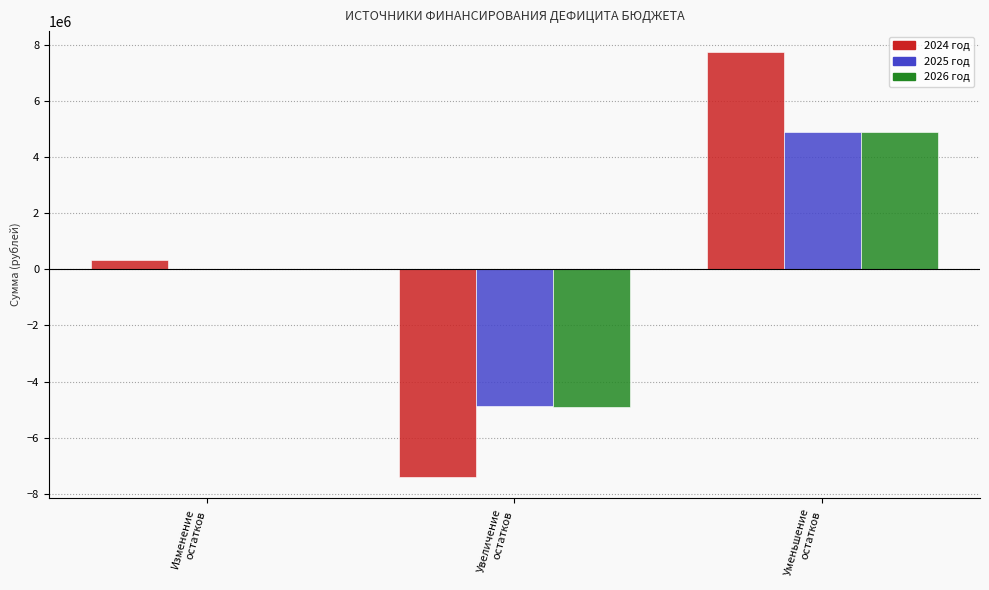

How many groups of bars are there?

3